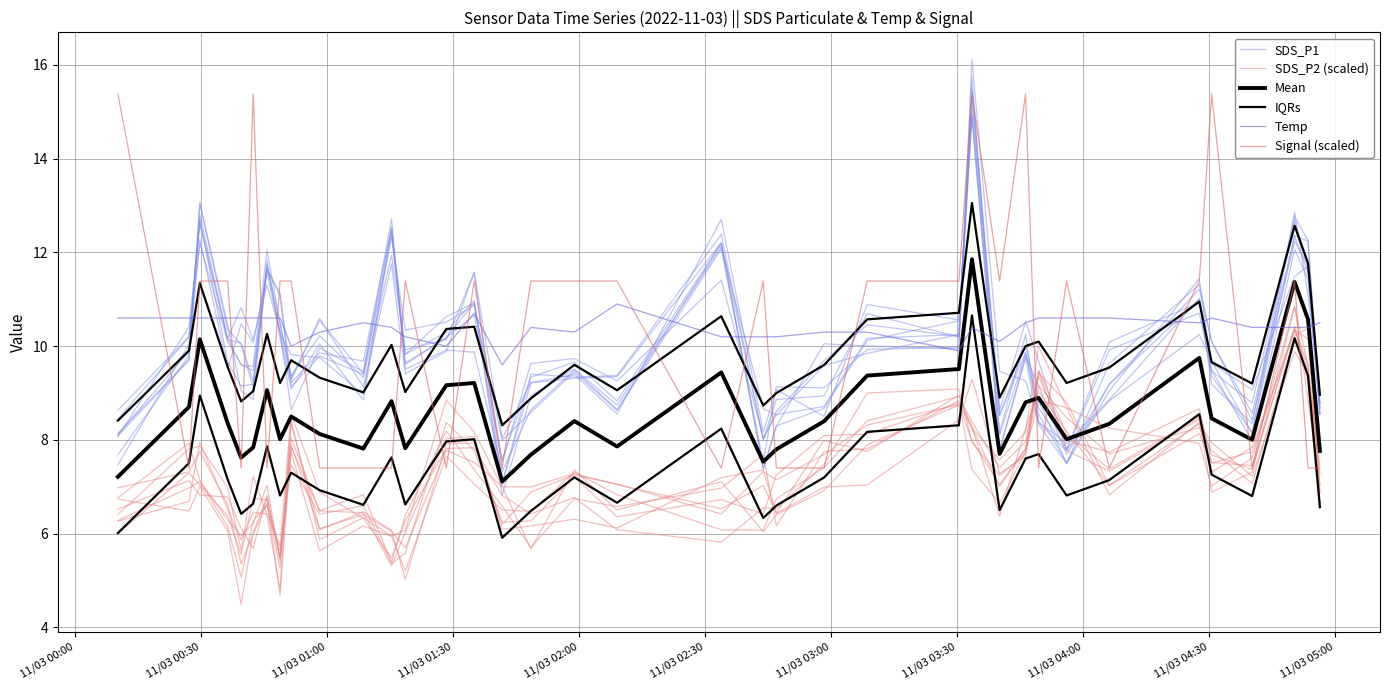

Read the Mean value at 11/03 00:00.

7.2